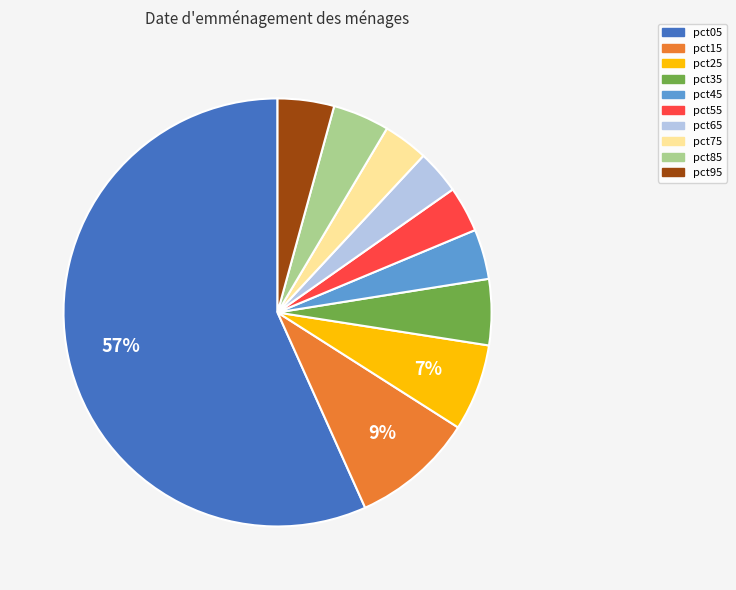

What is the largest slice in the pie chart?

pct05